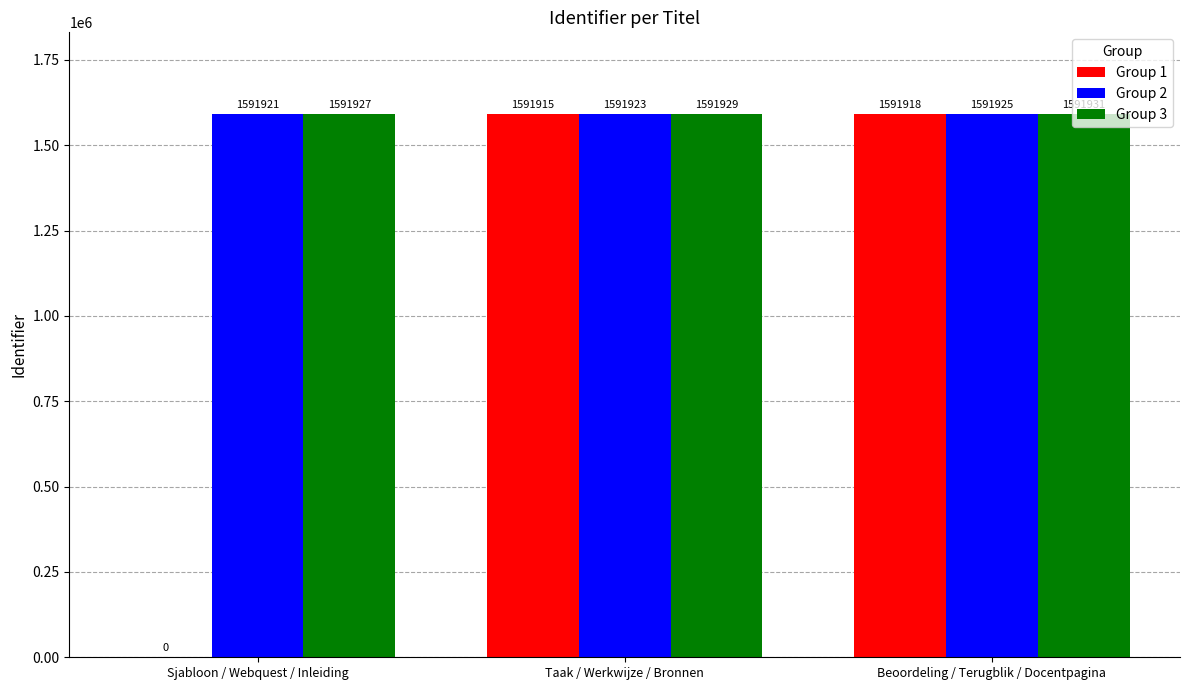

What value does the Group 3 series have at Taak / Werkwijze / Bronnen?

1591929